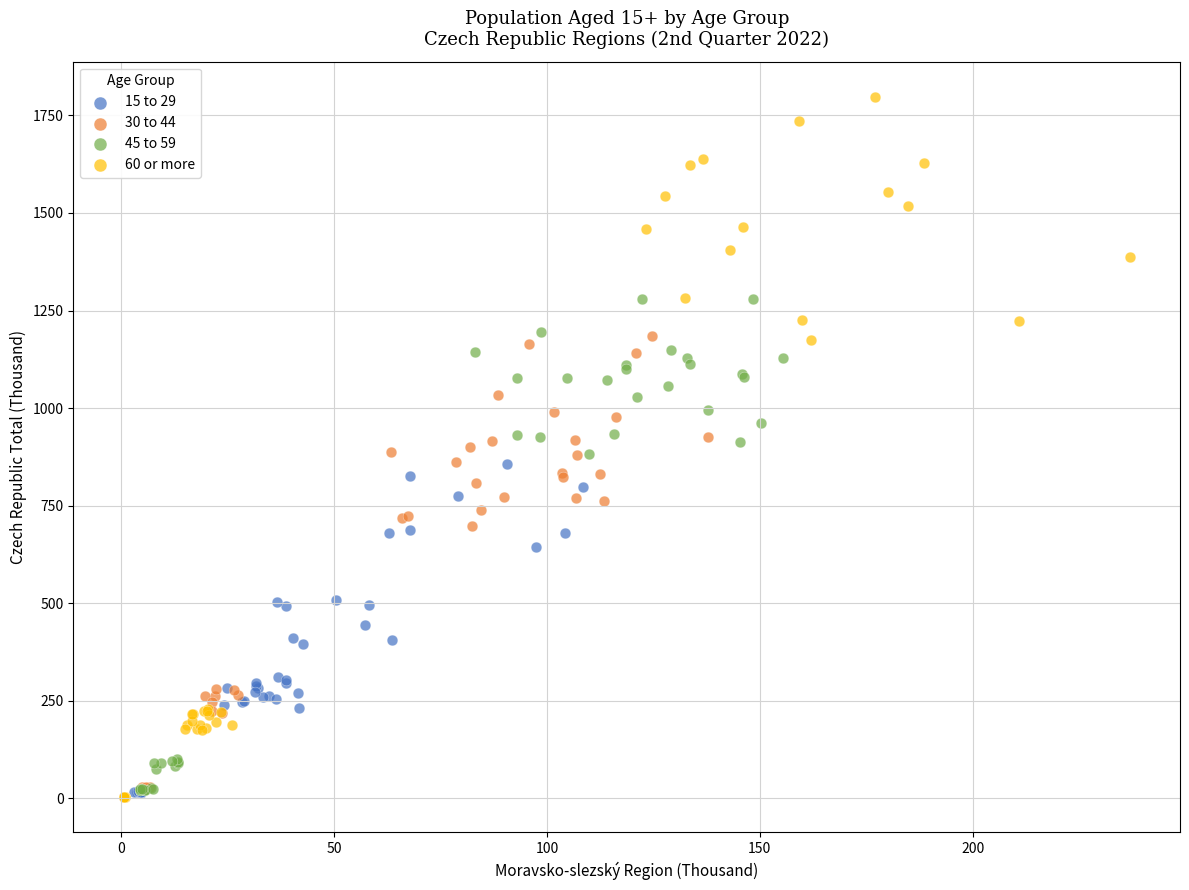

Which series has the largest Y range (max minus min)?

60 or more